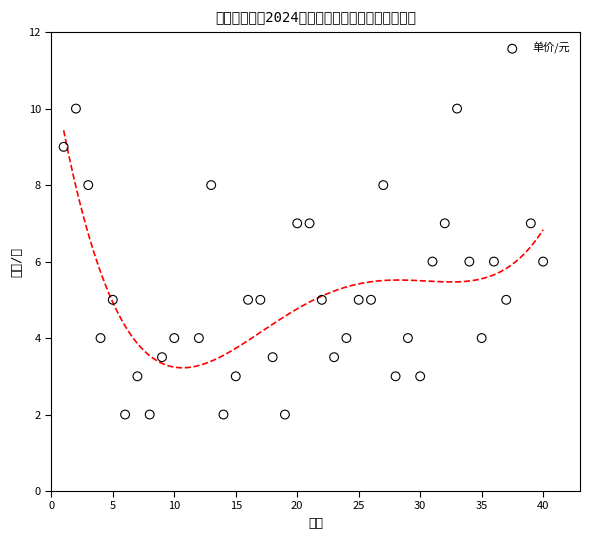

What is the range of Y values (max minus min)?

8.0